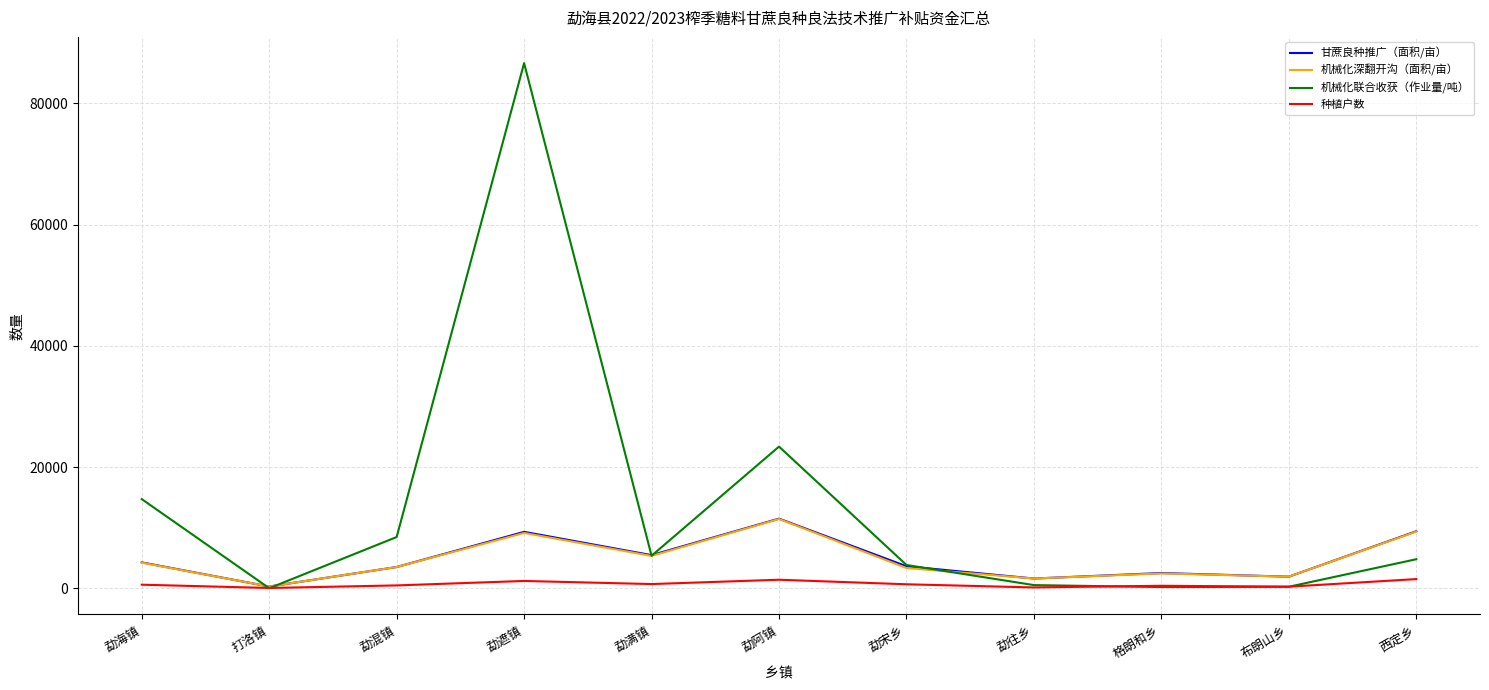

What is the sum of all 机械化深翻开沟（面积/亩） values?

52486.7